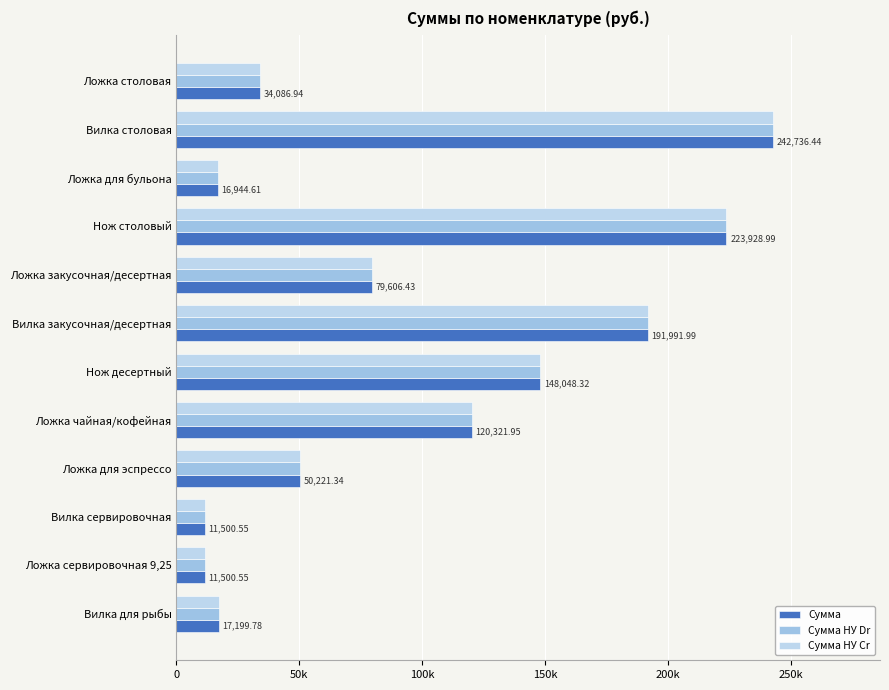

How many data points in Сумма НУ Cr are above 79606?

6